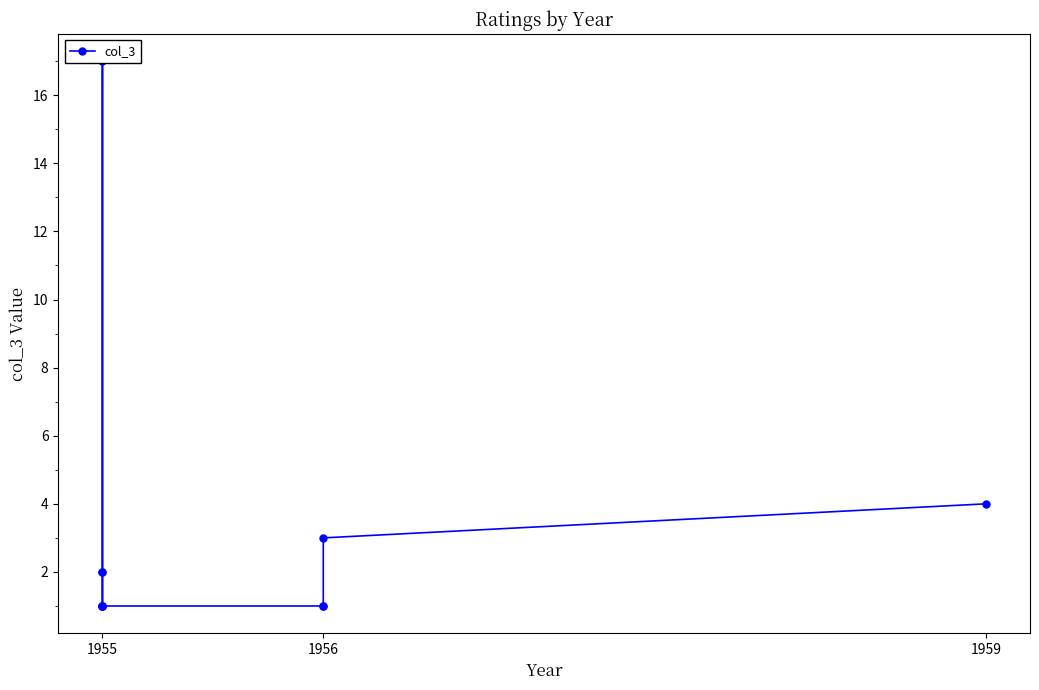

How many categories are shown in the chart?

11